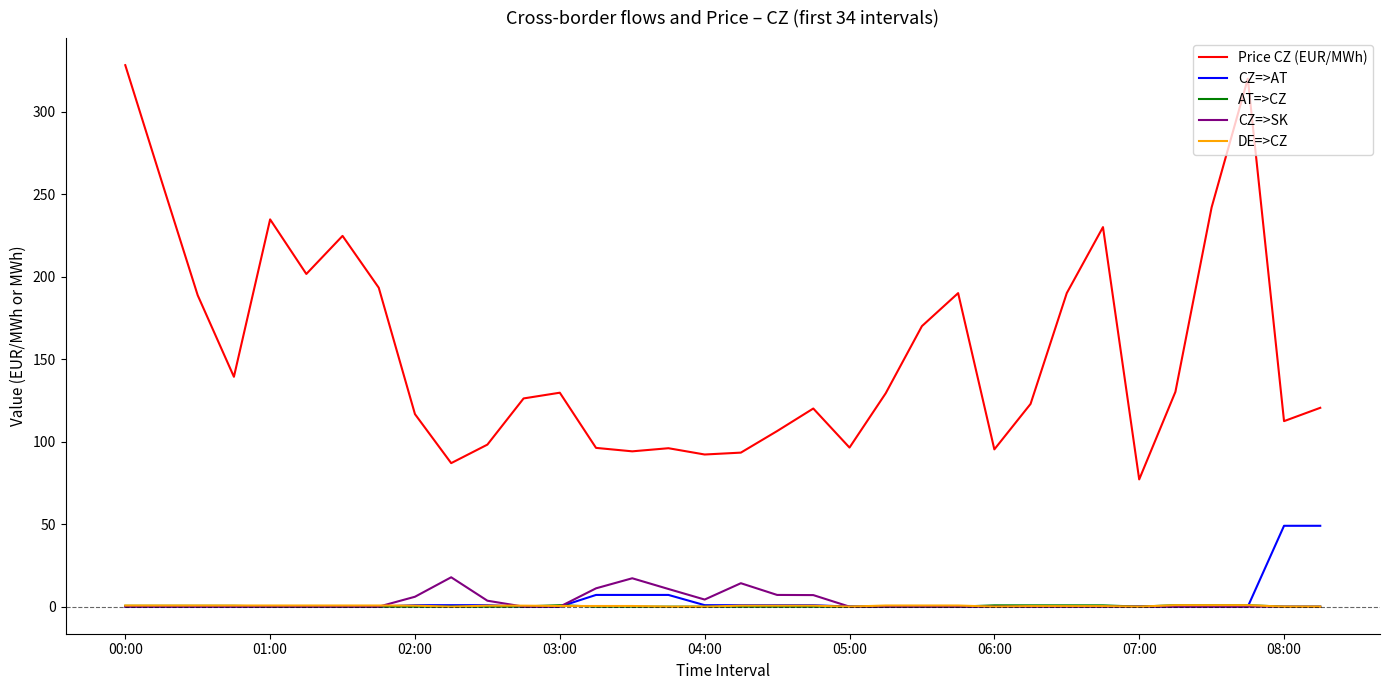

What is the maximum value shown in the chart?

328.1